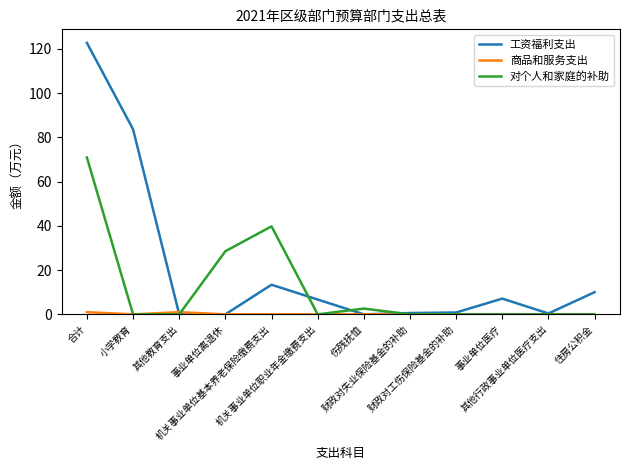

Which series has the largest range (max minus min)?

工资福利支出